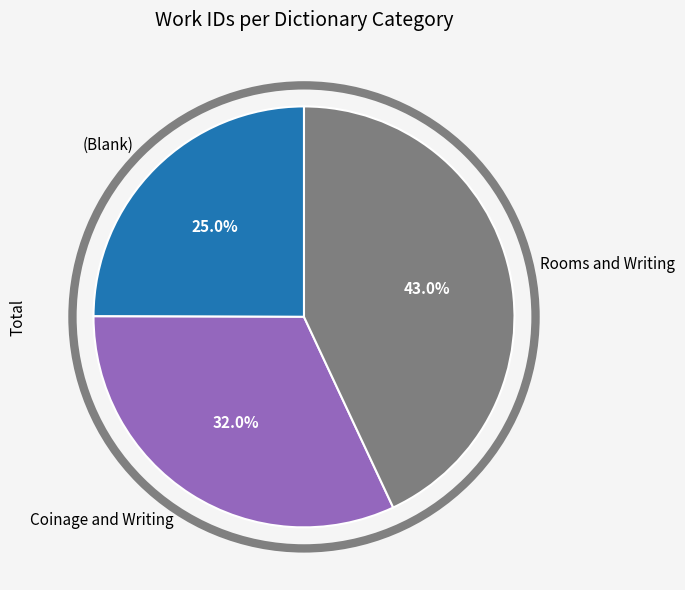

To the nearest percent, what percentage of the pie is Rooms and Writing?

43%